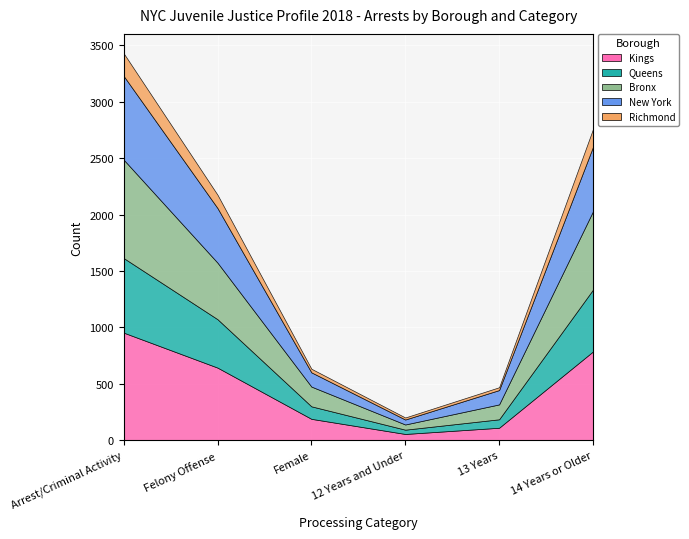

What are all the series names shown in the legend?

Kings, Queens, Bronx, New York, Richmond